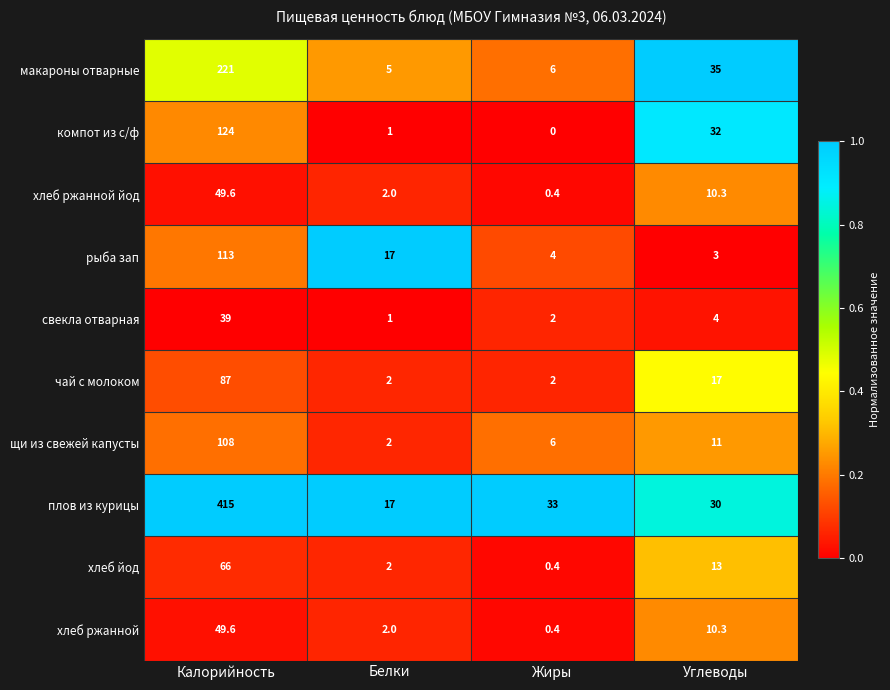

What is the sum of the компот из с/ф values at Жиры and Углеводы?

32.0